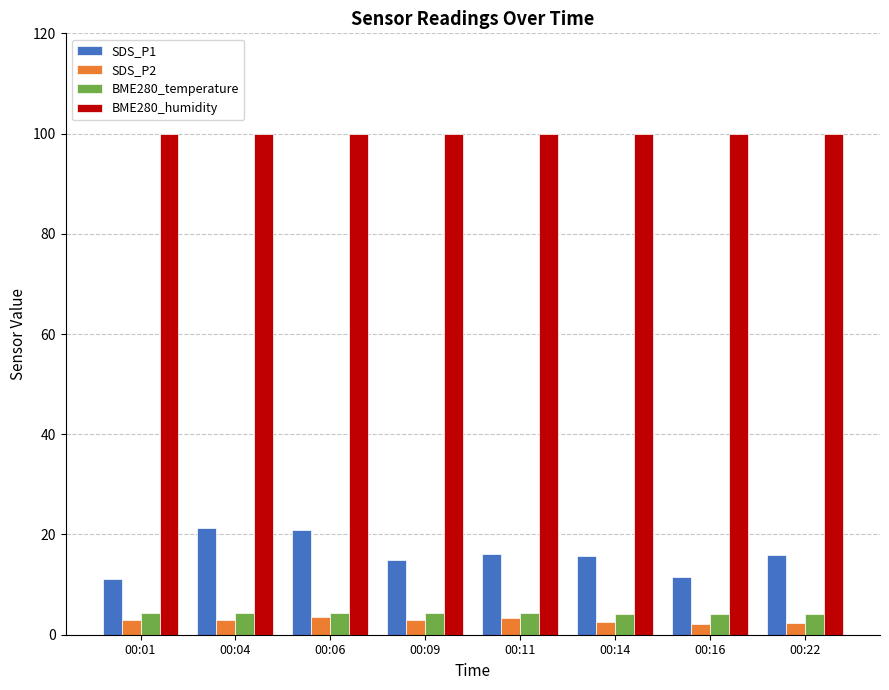

What are all the series names shown in the legend?

SDS_P1, SDS_P2, BME280_temperature, BME280_humidity